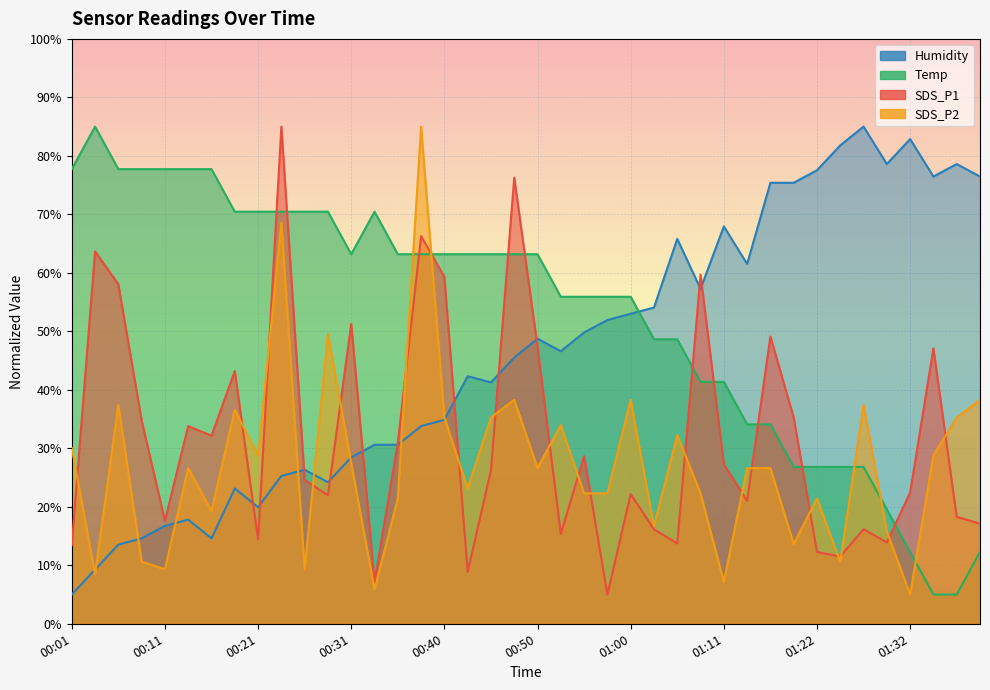

What is the spread (max minus min) of values at 01:08?

37.4